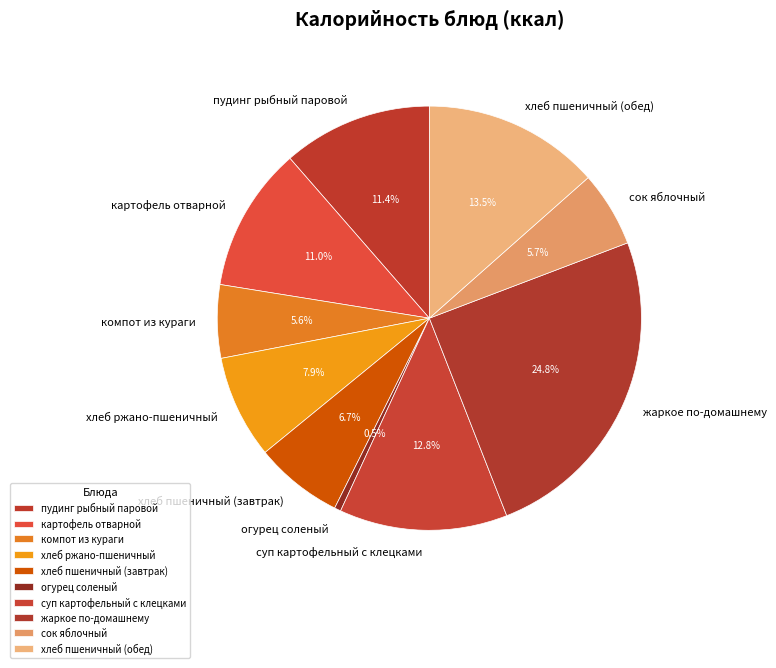

Is хлеб пшеничный (завтрак) the majority of the pie?

No